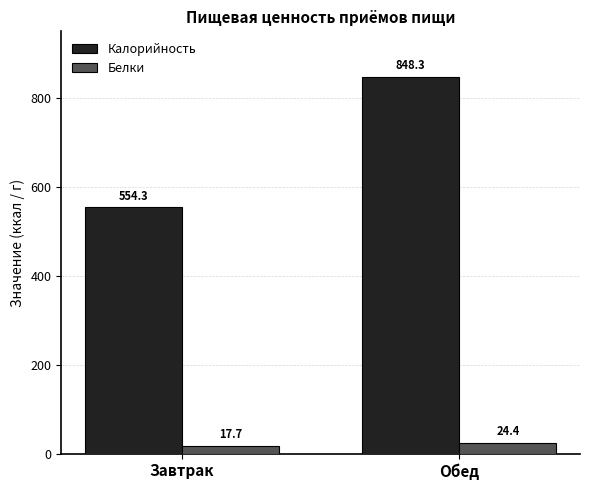

Are the bars horizontal?

No